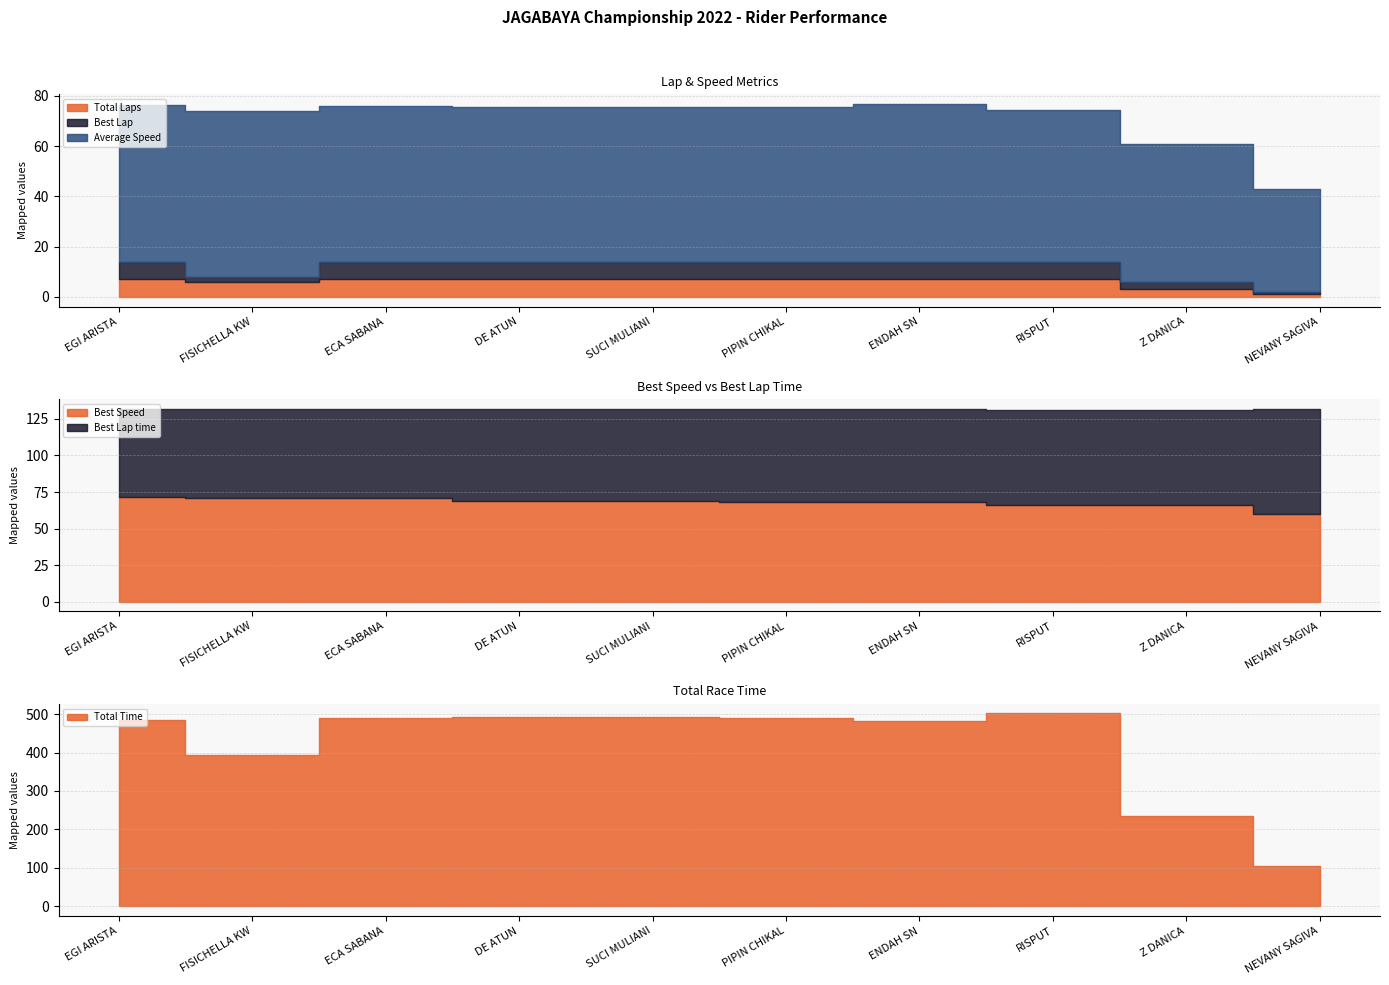

How many values in the Total Laps series are below 7?

3